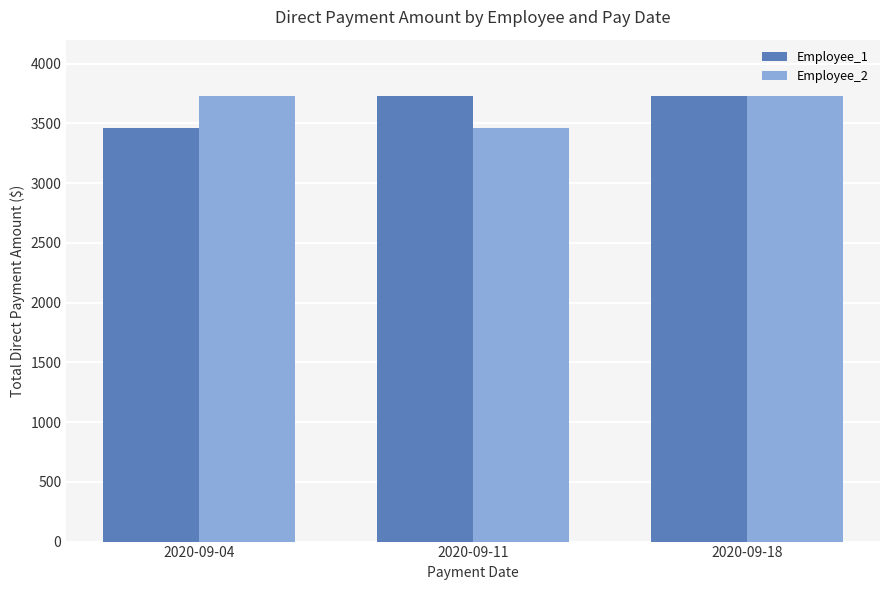

What value does the Employee_2 series have at 2020-09-04?

3728.2